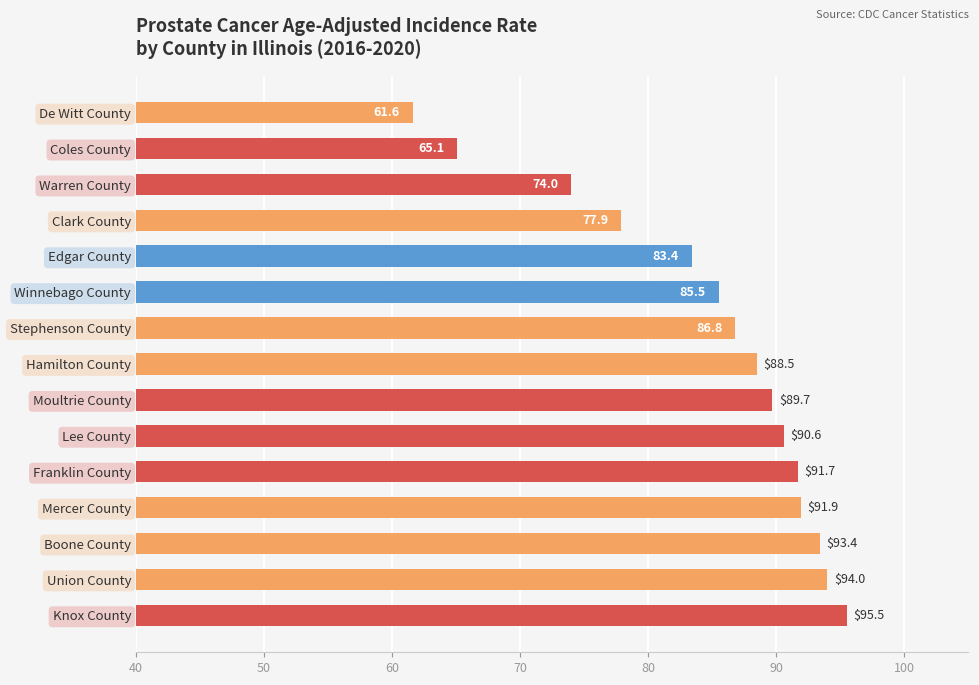

Reading top to bottom, transcribe all the data shown in this chart.

61.6	65.1	74.0	77.9	83.4	85.5	86.8	88.5	89.7	90.6	91.7	91.9	93.4	94.0	95.5